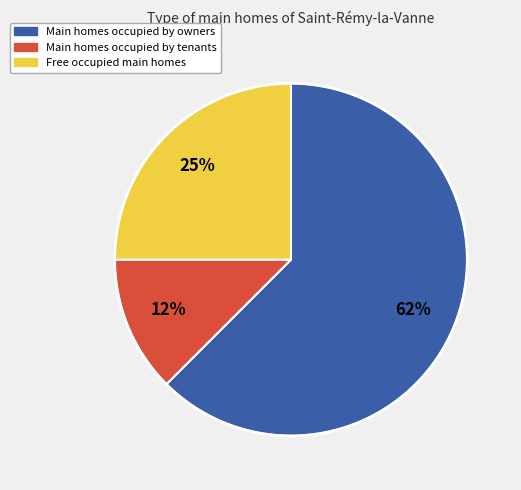

Is there any slice that represents more than half of the pie?

Yes